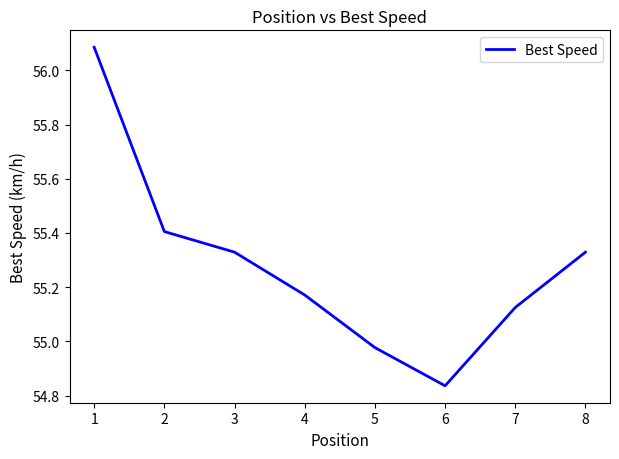

True or false: the data shows 12.6 at 8.

False